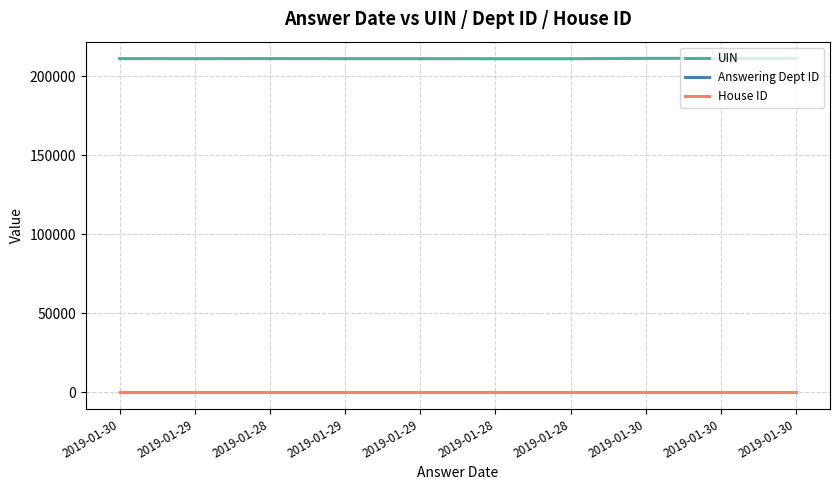

True or false: House ID and Answering Dept ID intersect in this chart.

False